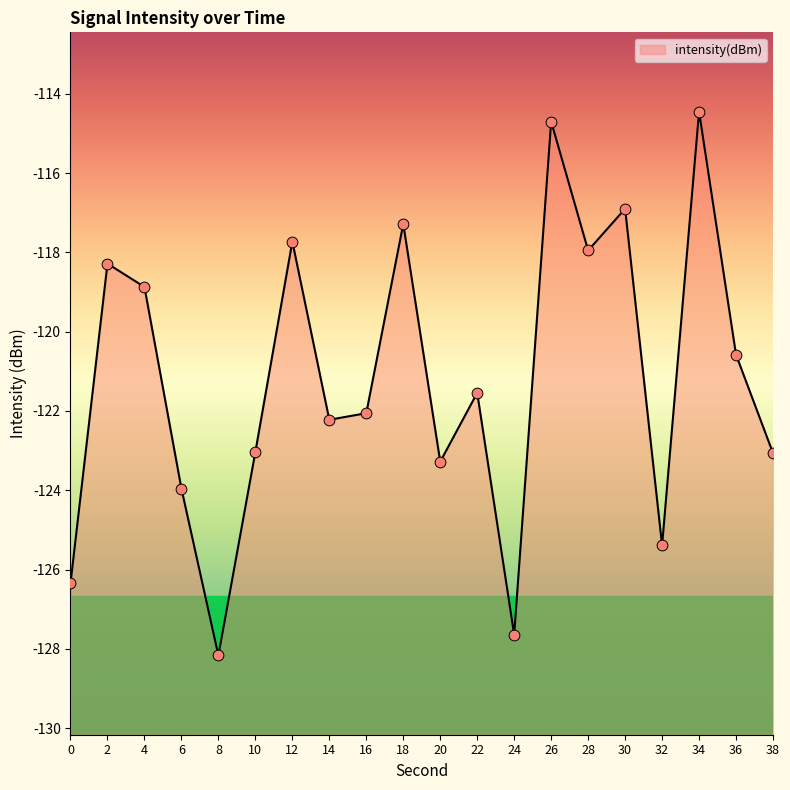

Between 38 and 22, which is larger?

22